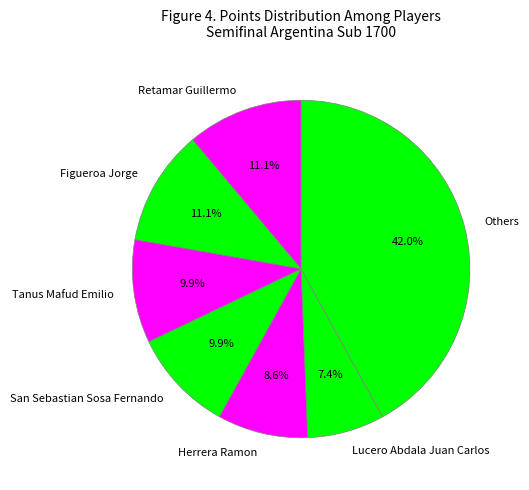

How many slices are in this pie chart?

7